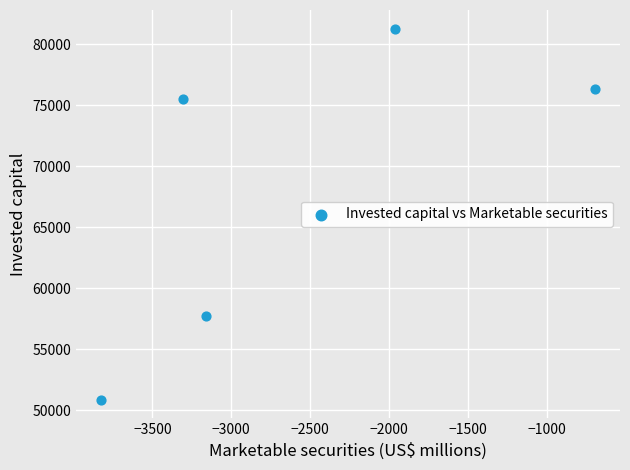

What Y value in the scatter plot is closest to 66074?

57714